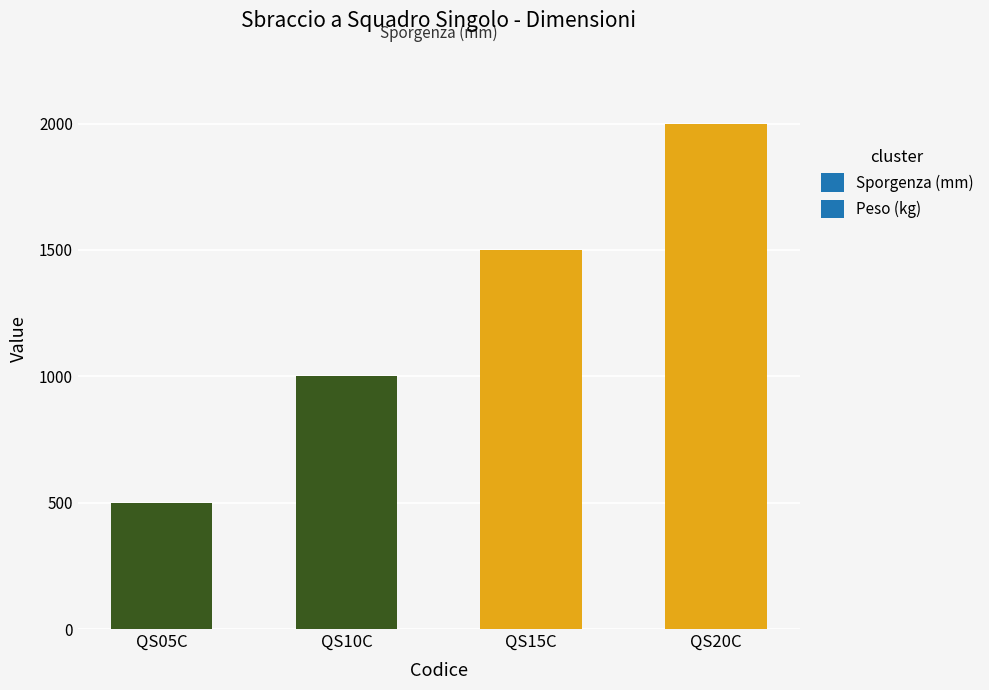

Reading left to right, what are all the values shown in this chart?

500	1000	1500	2000